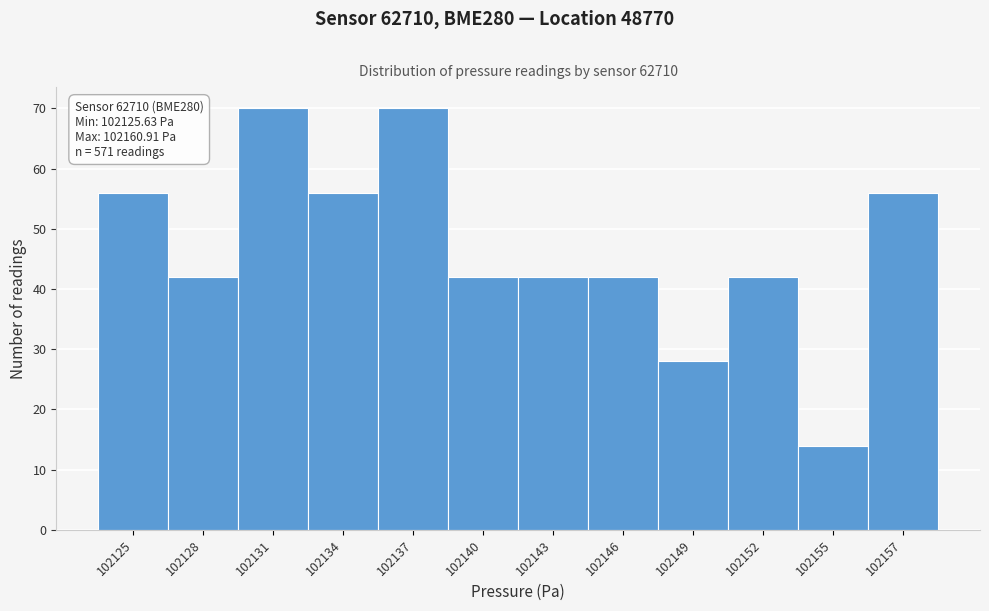

Reading left to right, list all the values displayed in this chart.

56	42	70	56	70	42	42	42	28	42	14	56